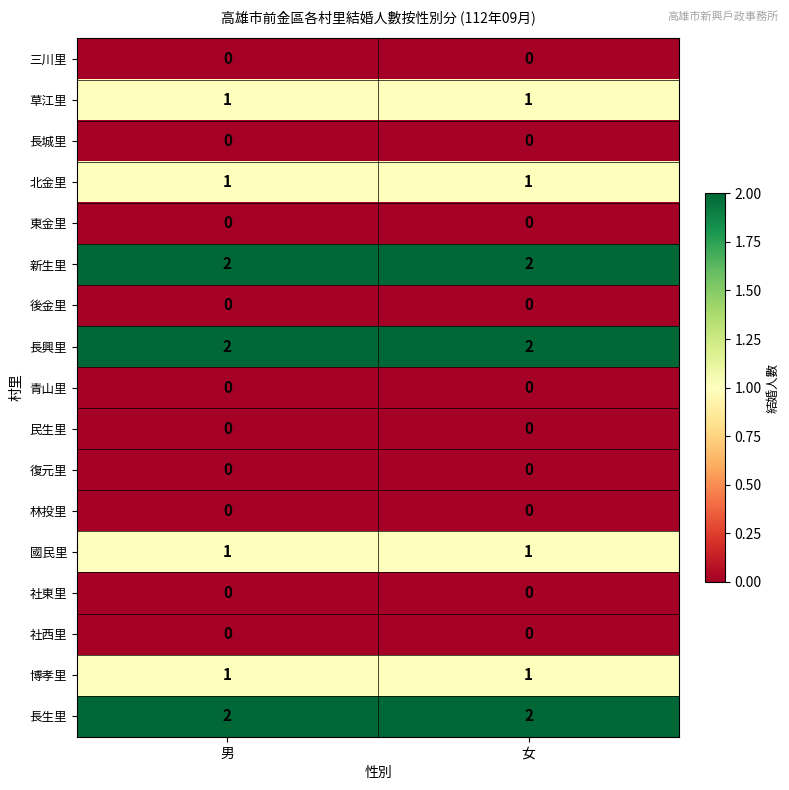

The value of 博孝里 at 男 is 1. True or false?

True